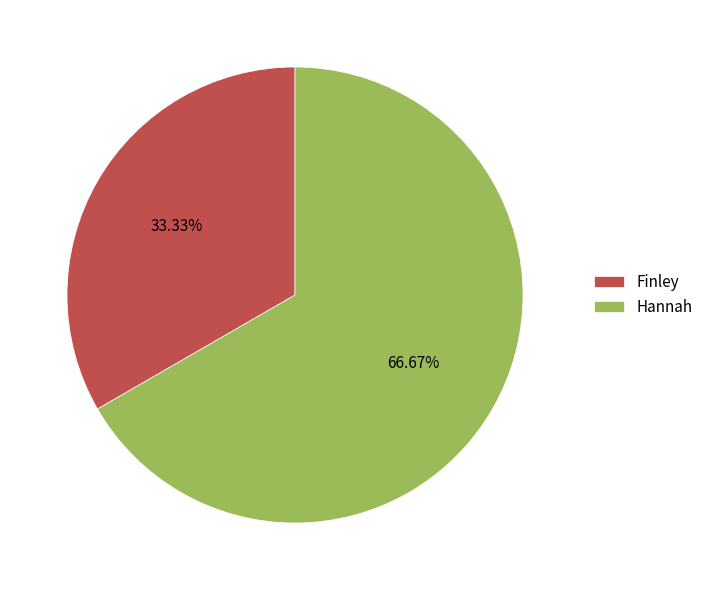

To the nearest percent, what portion does Finley represent?

33%